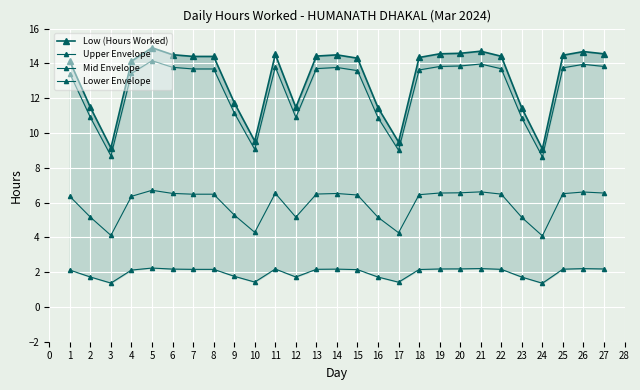

What is the minimum value shown in the chart?

1.4